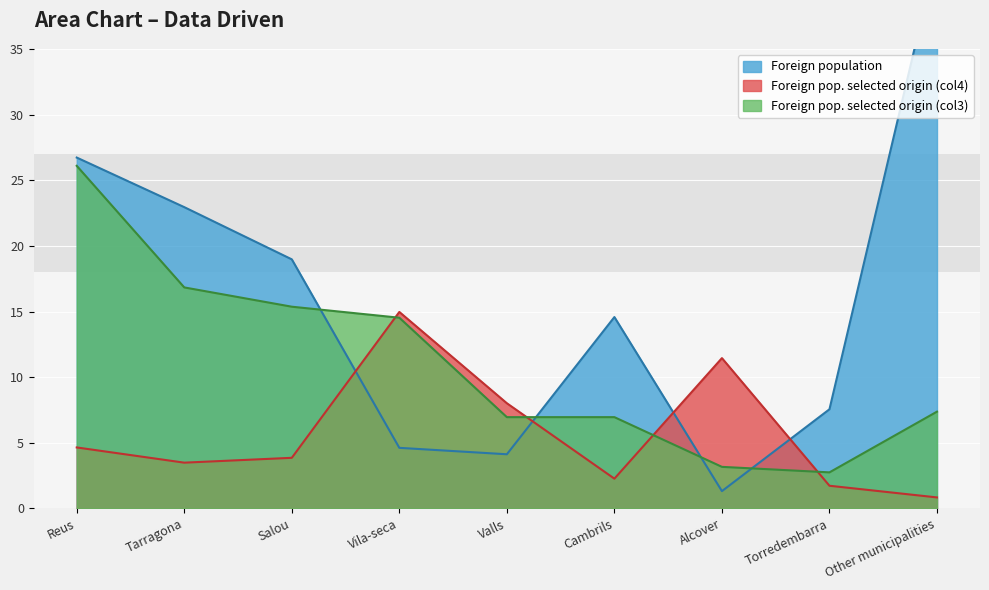

At which category does Foreign pop. selected origin (col4) reach its first local peak?

Vila-seca